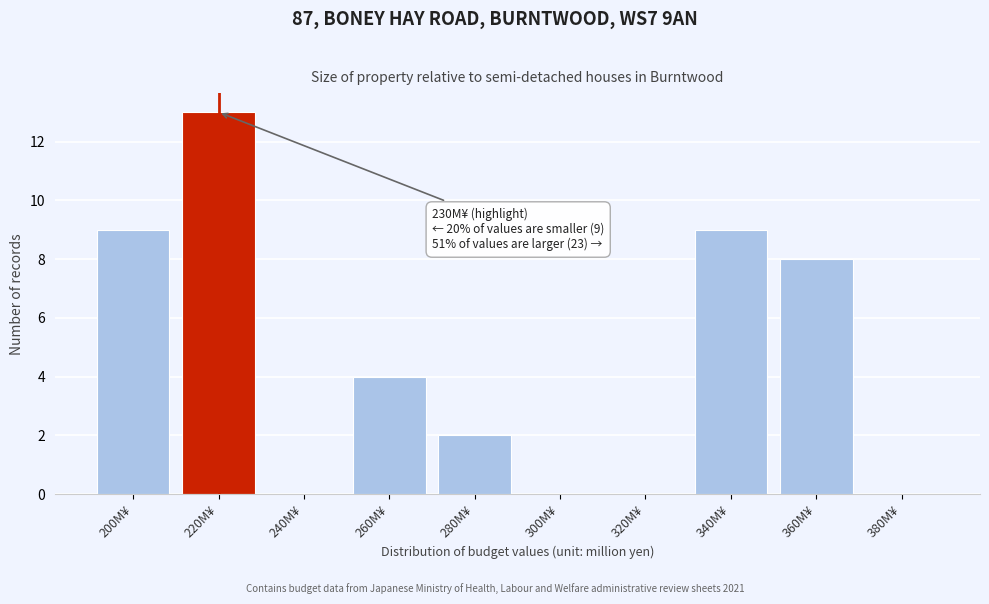

Reading right to left, transcribe all the data shown in this chart.

380M¥=0	360M¥=8	340M¥=9	320M¥=0	300M¥=0	280M¥=2	260M¥=4	240M¥=0	220M¥=13	200M¥=9